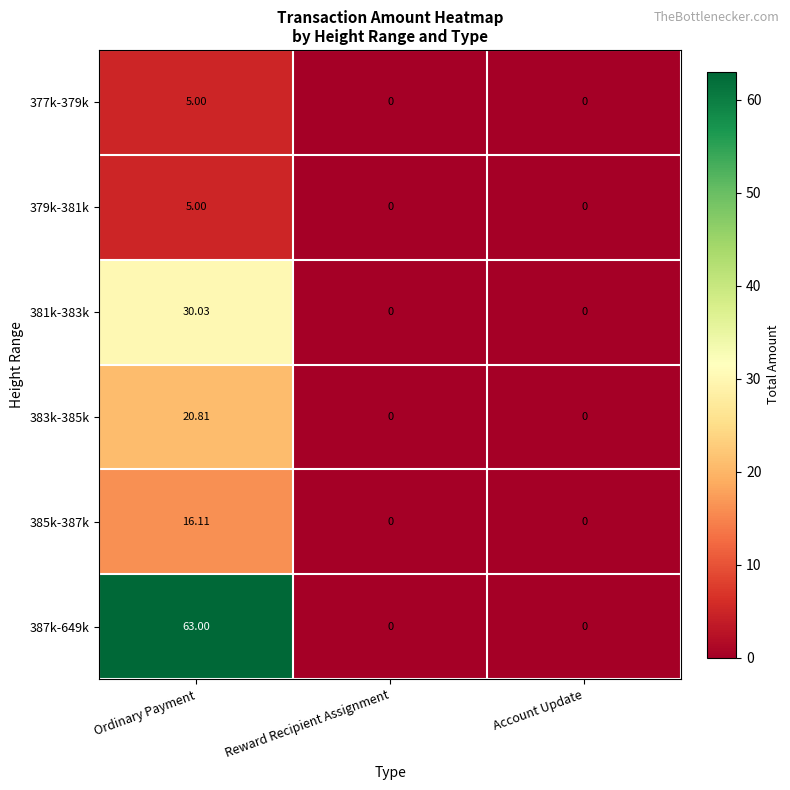

At which label does 385k-387k reach its peak?

Ordinary Payment